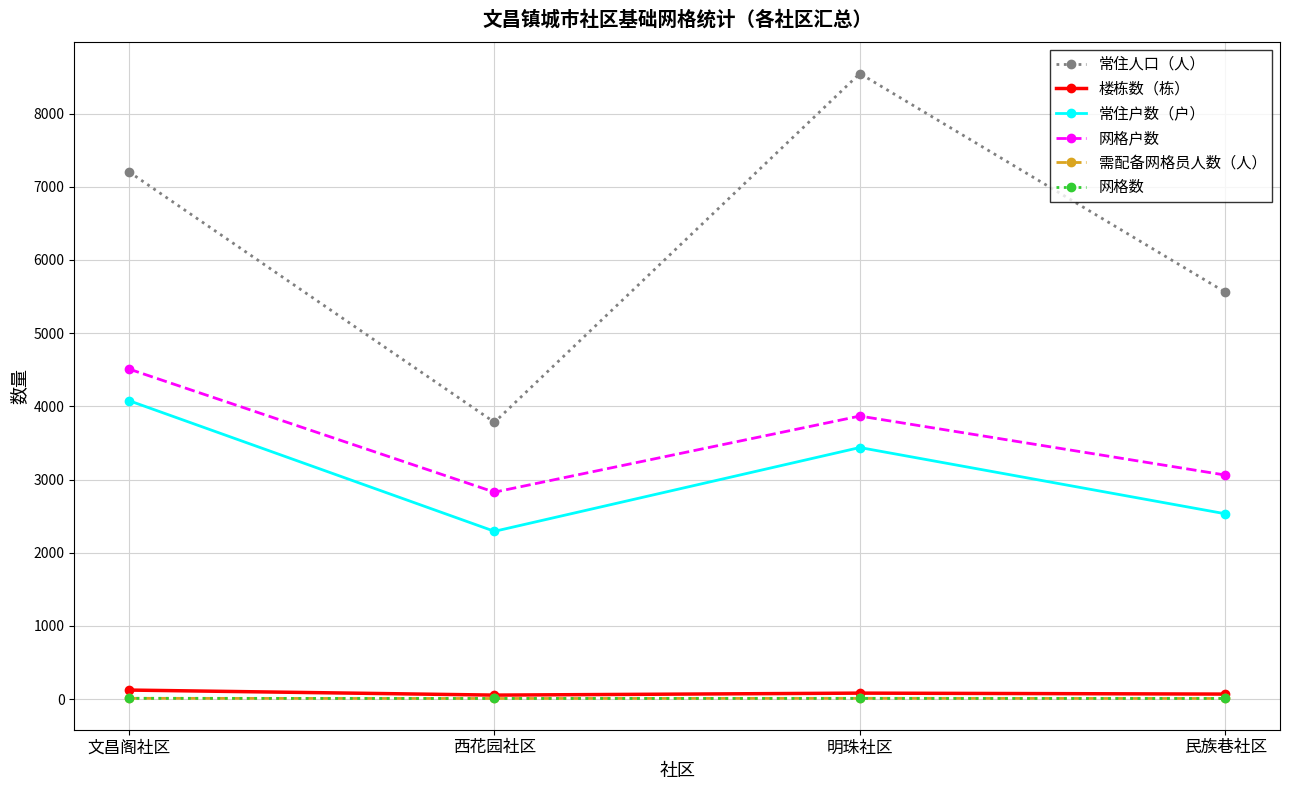

The 常住人口（人） series shows 5560.7 at 民族巷社区. True or false?

True